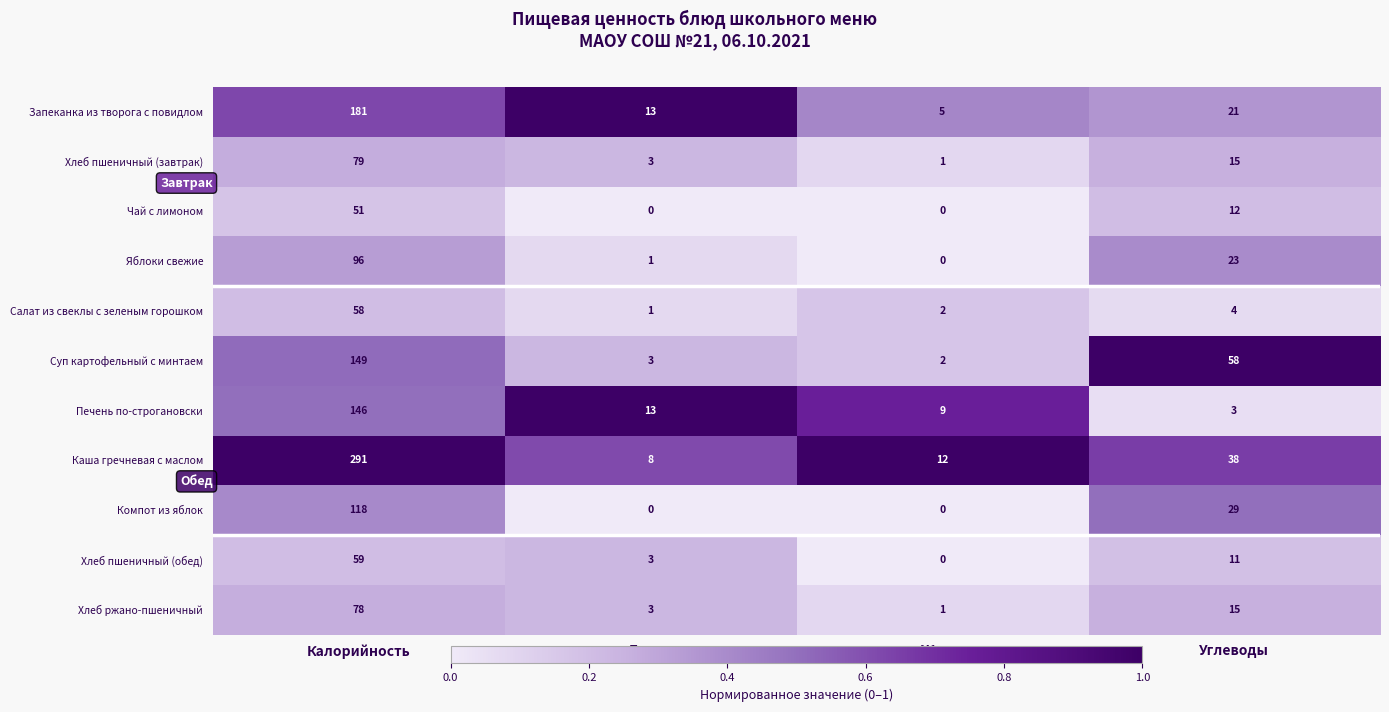

Where does the Хлеб пшеничный (завтрак) series first go above 15?

Калорийность